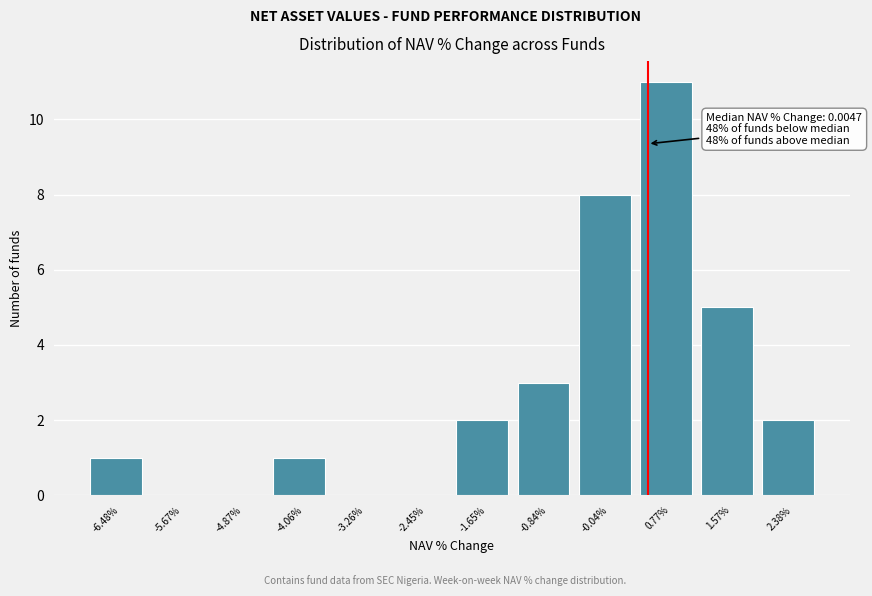

Reading left to right, list all the values displayed in this chart.

-6.48%=1	-5.67%=0	-4.87%=0	-4.06%=1	-3.26%=0	-2.45%=0	-1.65%=2	-0.84%=3	-0.04%=8	0.77%=11	1.57%=5	2.38%=2